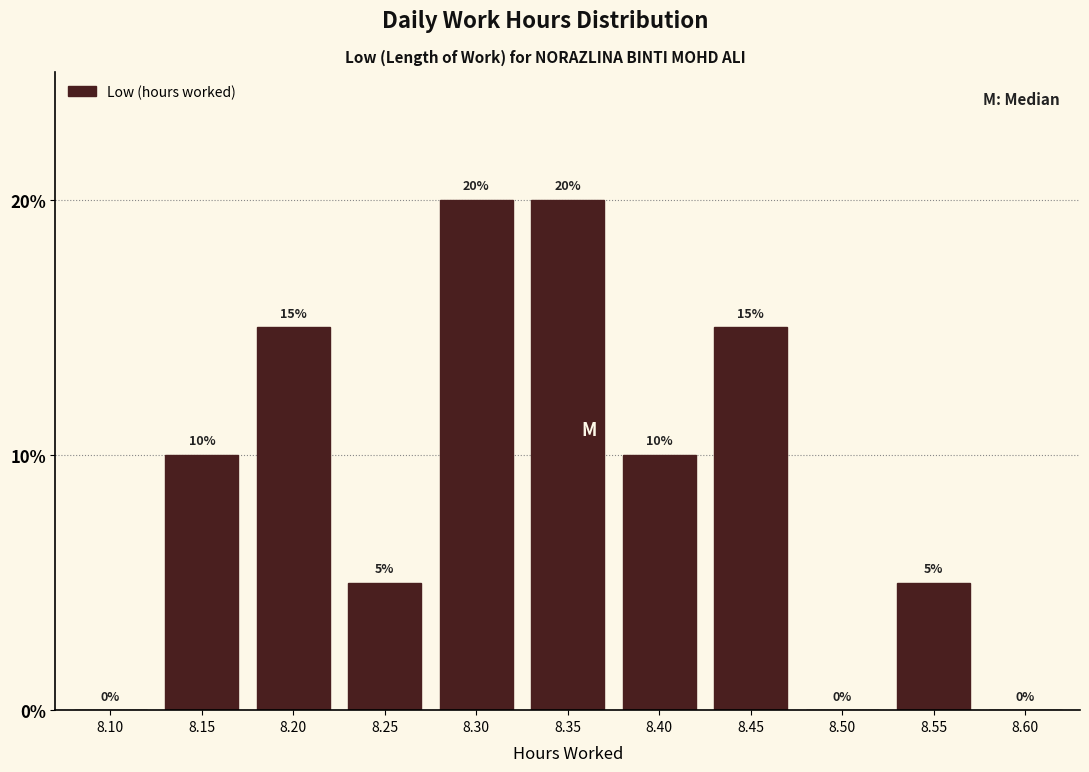

Reading right to left, transcribe all the data shown in this chart.

8.60=0	8.55=5	8.50=0	8.45=15	8.40=10	8.35=20	8.30=20	8.25=5	8.20=15	8.15=10	8.10=0